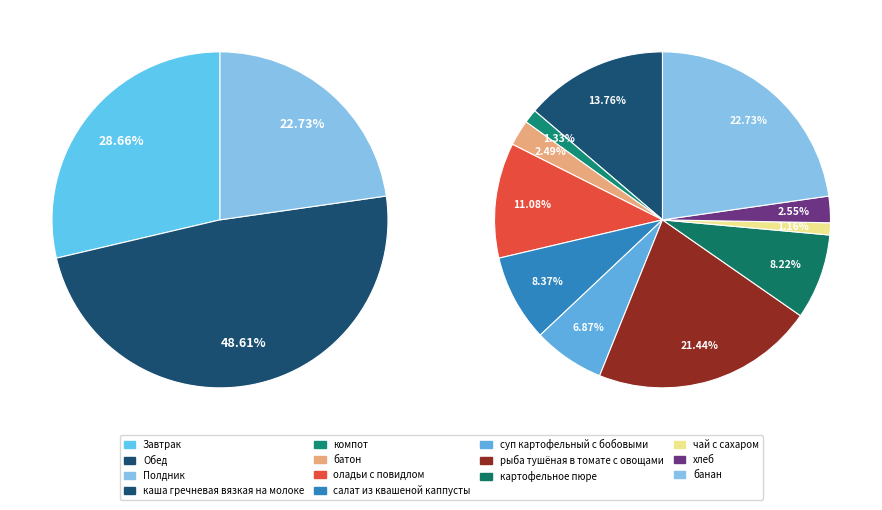

The каша гречневая вязкая на молоке slice represents 2% of the pie. True or false?

False